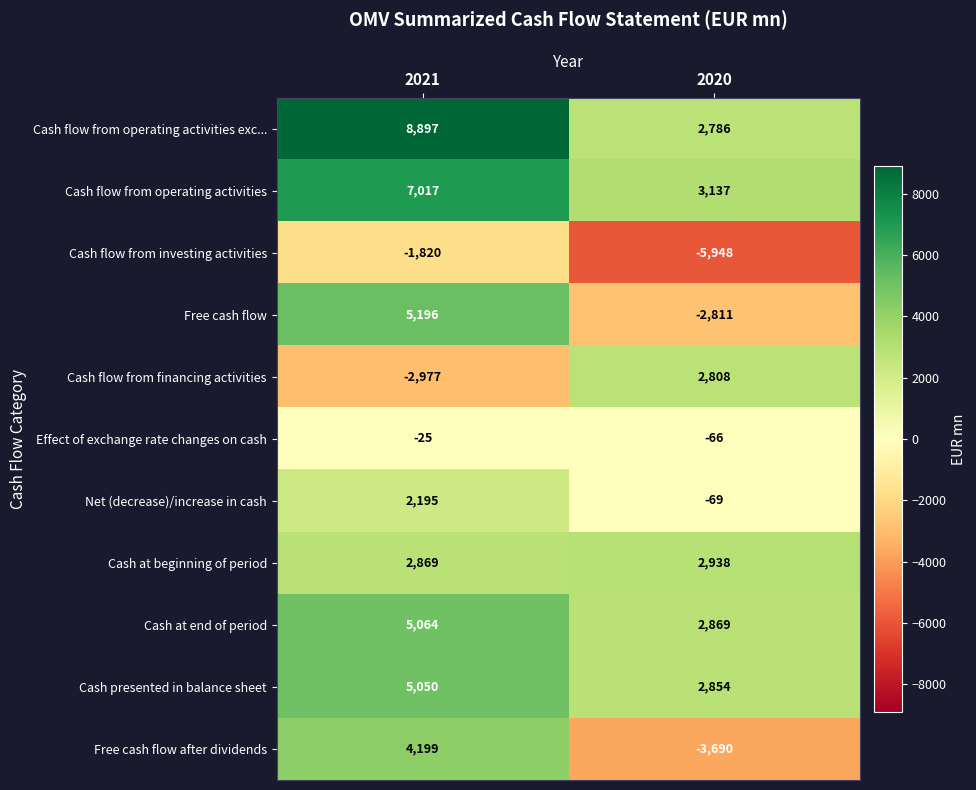

At which label is Free cash flow after dividends closest to 254?

2020